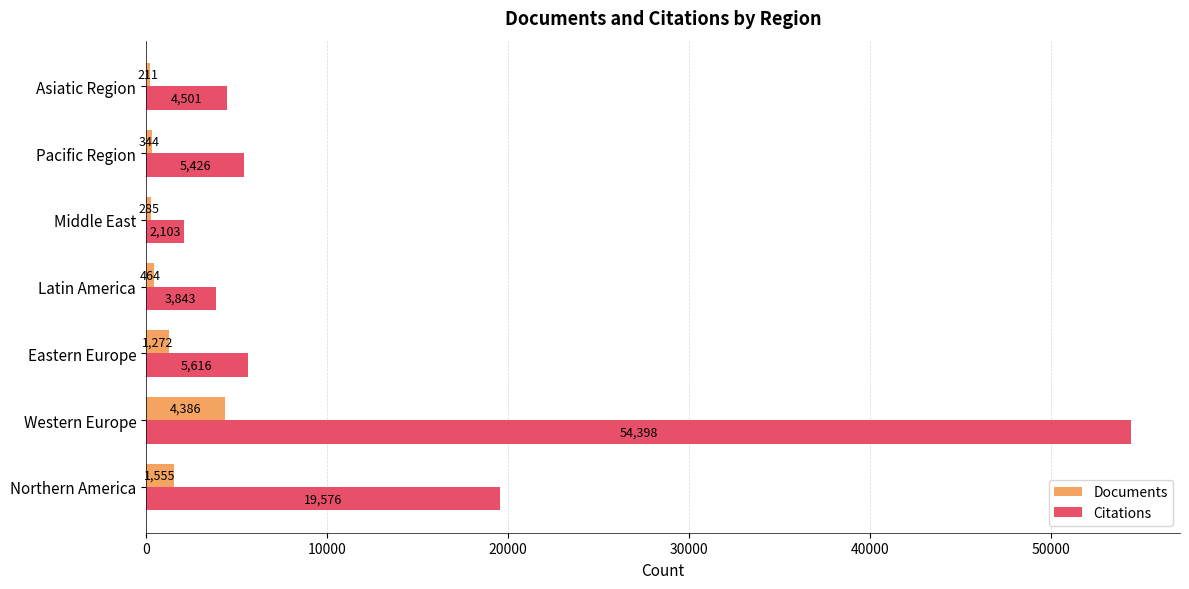

What is the lowest value of the Citations series?

2103